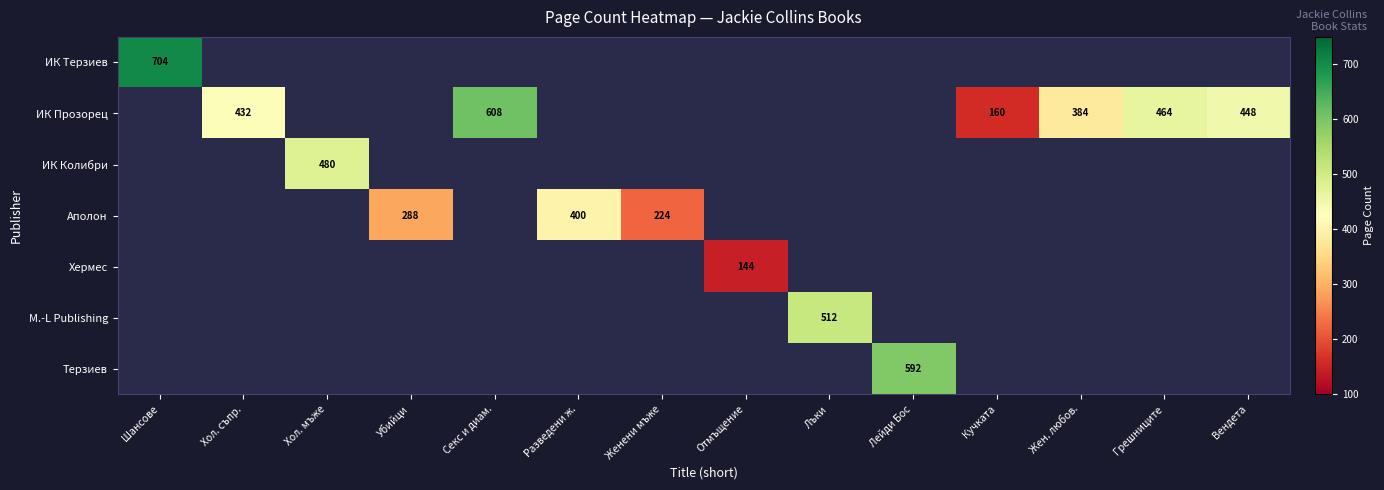

What is the sum of the ИК Прозорец values at Кучката and Хол. съпр.?

592